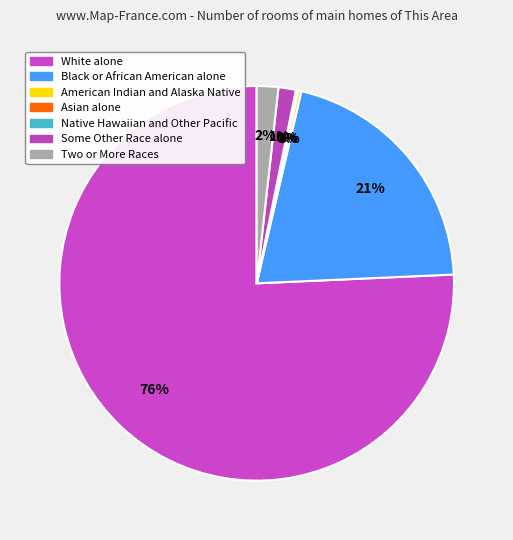

Count the number of slices in the pie.

7